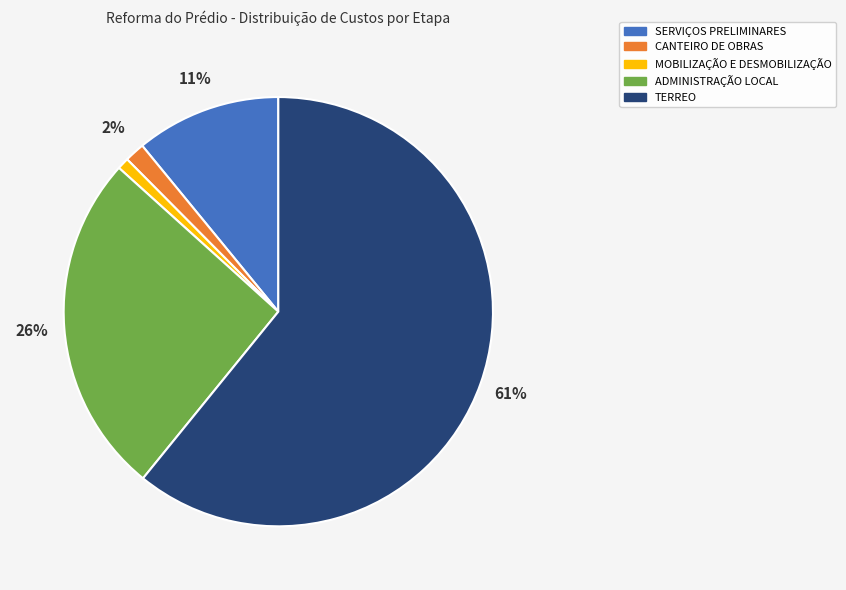

Count the number of slices in the pie.

5